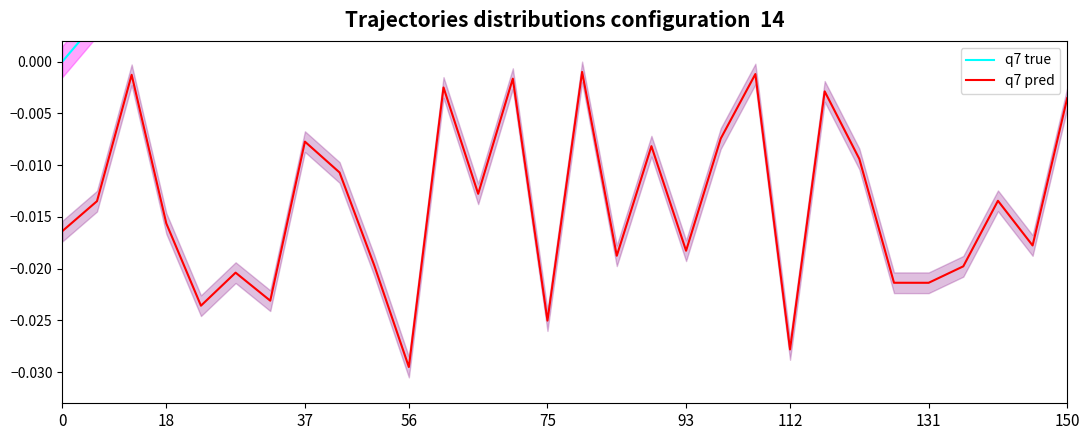

How many lines are shown in the chart?

2